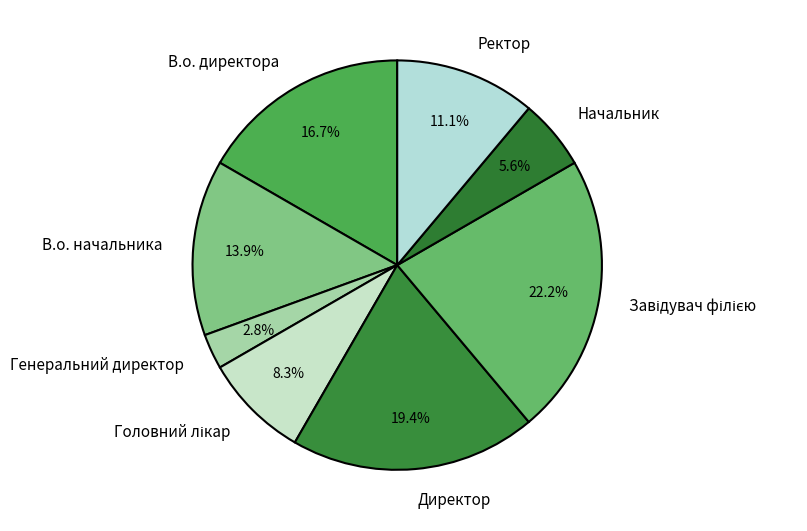

Which slice is the smallest?

Генеральний директор